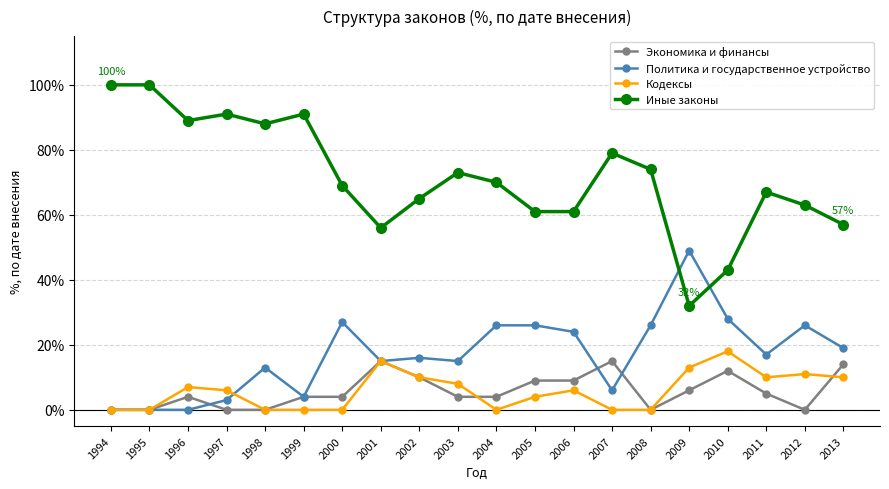

Reading left to right, what are all the values shown in this chart?

Экономика и финансы: 1994=0	1995=0	1996=4	1997=0	1998=0	1999=4	2000=4	2001=15	2002=10	2003=4	2004=4	2005=9	2006=9	2007=15	2008=0	2009=6	2010=12	2011=5	2012=0	2013=14
Политика и государственное устройство: 1994=0	1995=0	1996=0	1997=3	1998=13	1999=4	2000=27	2001=15	2002=16	2003=15	2004=26	2005=26	2006=24	2007=6	2008=26	2009=49	2010=28	2011=17	2012=26	2013=19
Кодексы: 1994=0	1995=0	1996=7	1997=6	1998=0	1999=0	2000=0	2001=15	2002=10	2003=8	2004=0	2005=4	2006=6	2007=0	2008=0	2009=13	2010=18	2011=10	2012=11	2013=10
Иные законы: 1994=100	1995=100	1996=89	1997=91	1998=88	1999=91	2000=69	2001=56	2002=65	2003=73	2004=70	2005=61	2006=61	2007=79	2008=74	2009=32	2010=43	2011=67	2012=63	2013=57